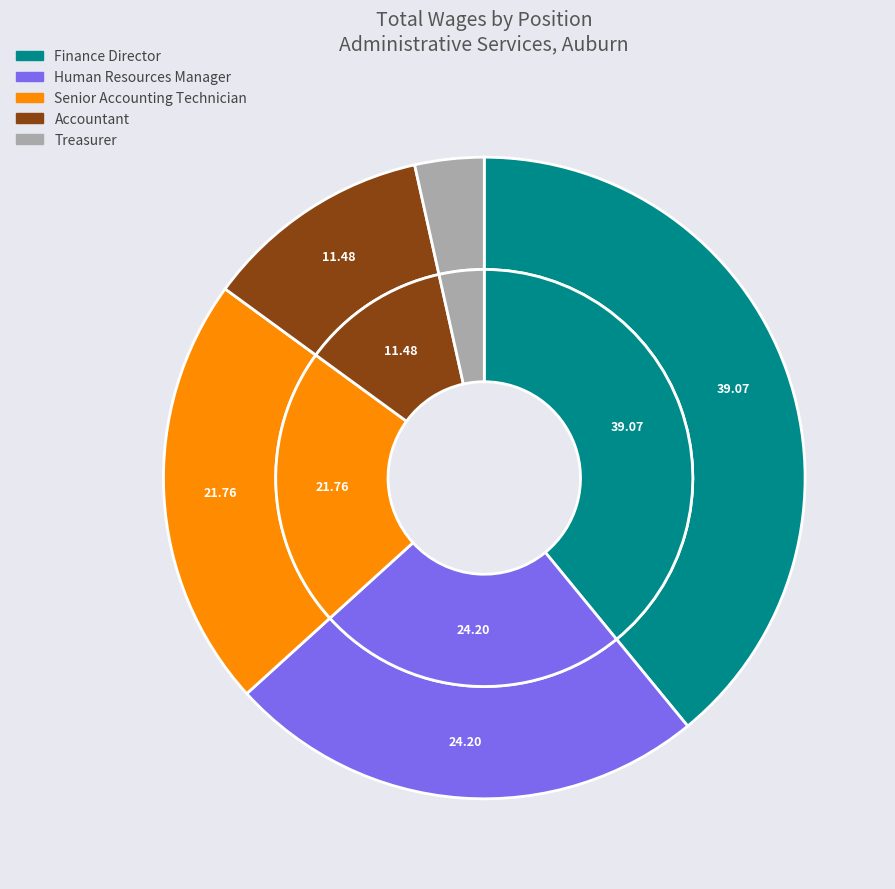

The Finance Director slice represents 39% of the pie. True or false?

True